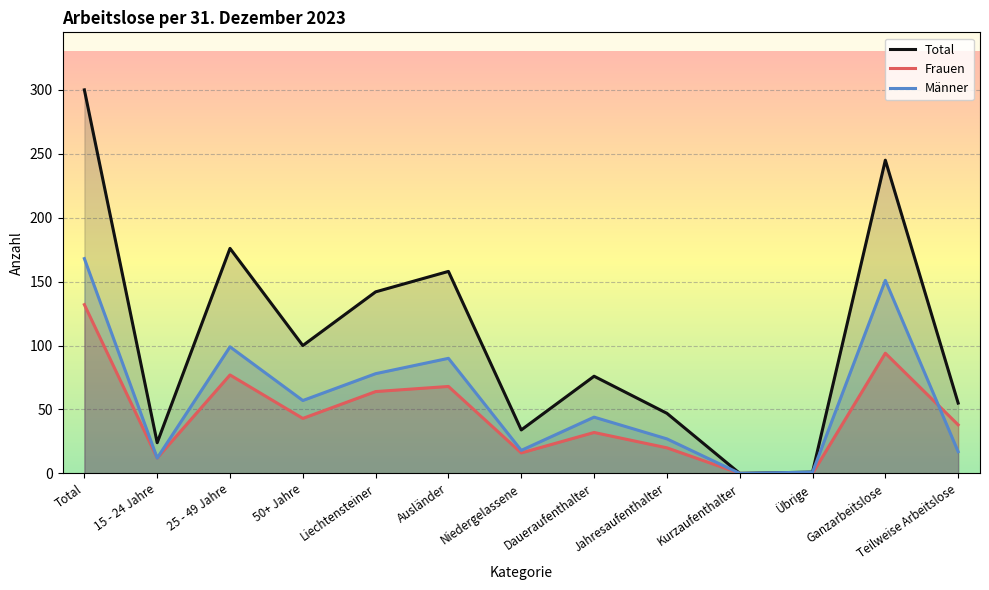

How many data points in Frauen are above 38?

6